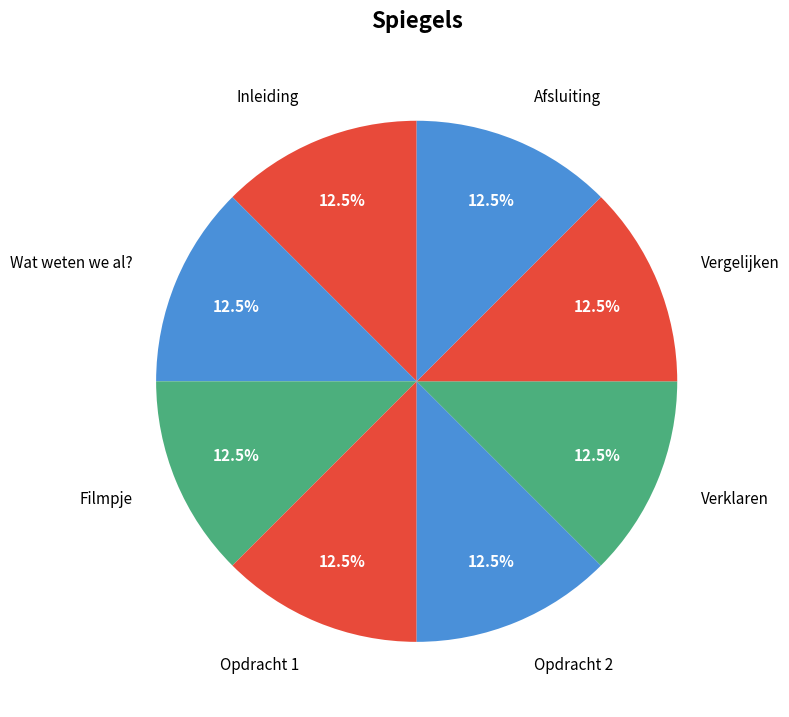

How many segments does this pie chart have?

8